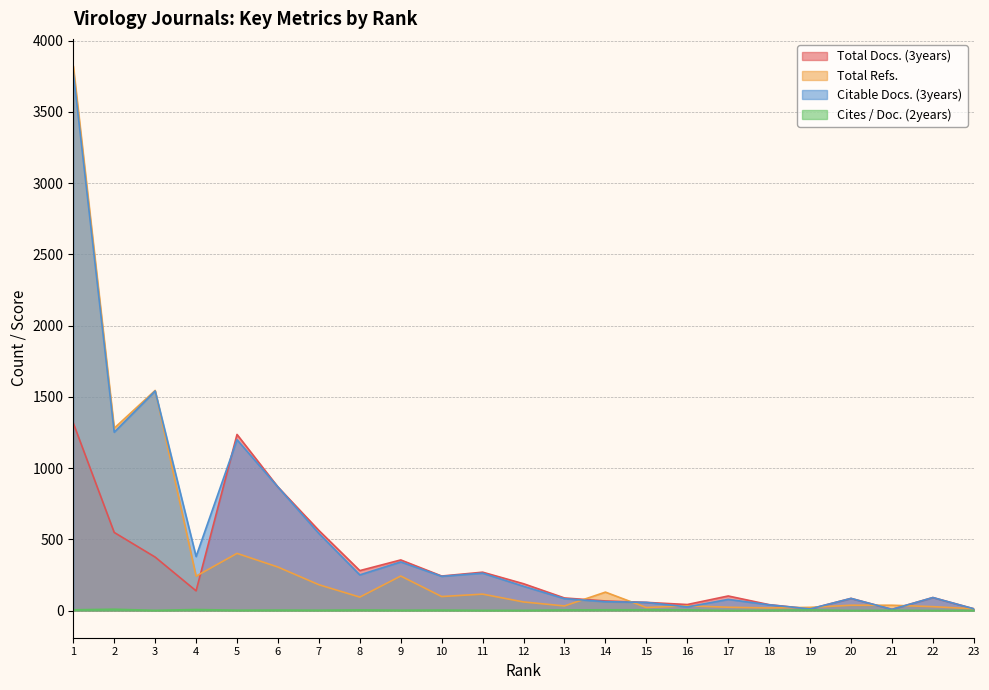

How many distinct data groups are displayed?

4